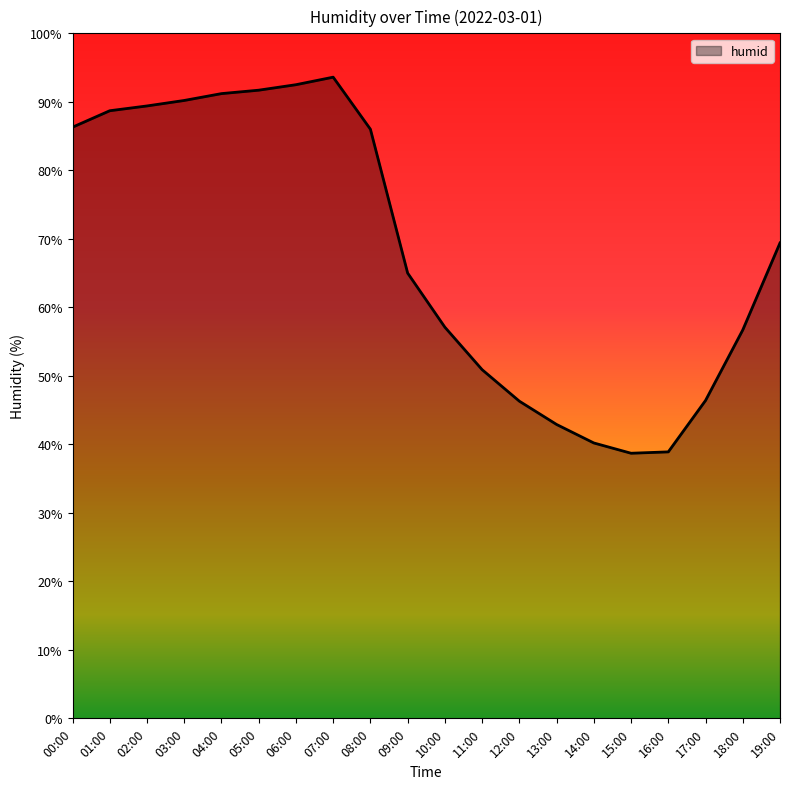

The chart shows a value of 91.7 at 05:00. True or false?

True